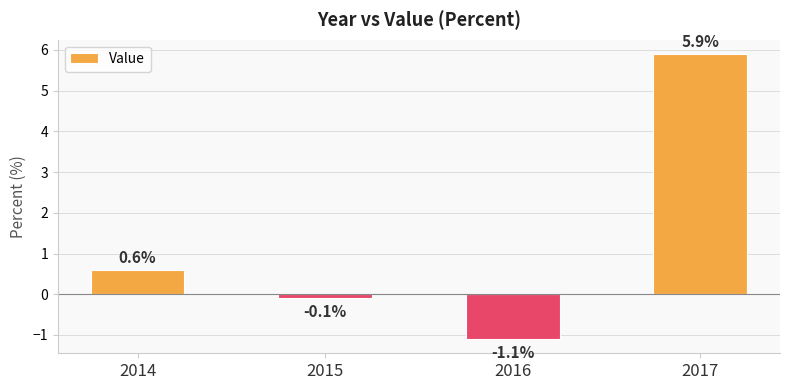

What is the change in value from 2015 to 2017?

+6.0